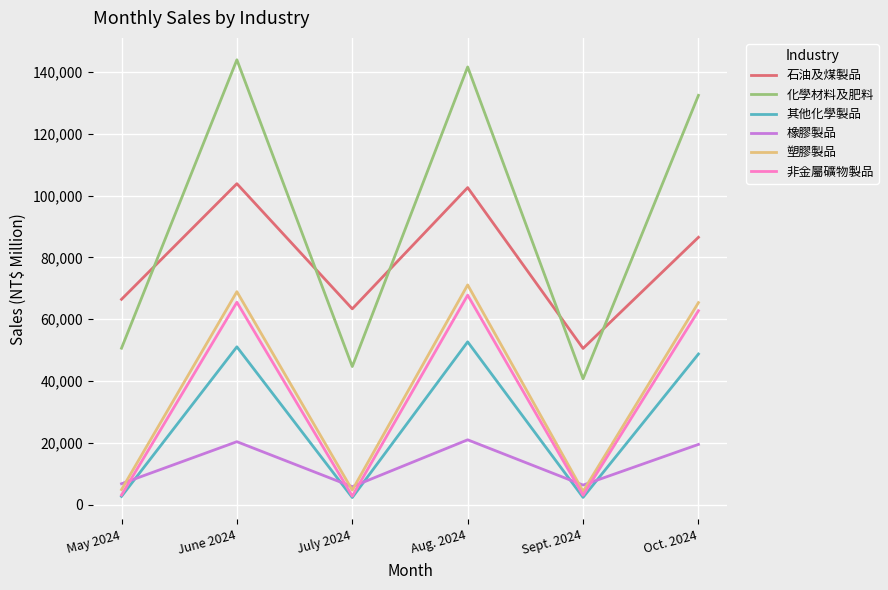

The value of 橡膠製品 at Aug. 2024 is 28537. True or false?

False